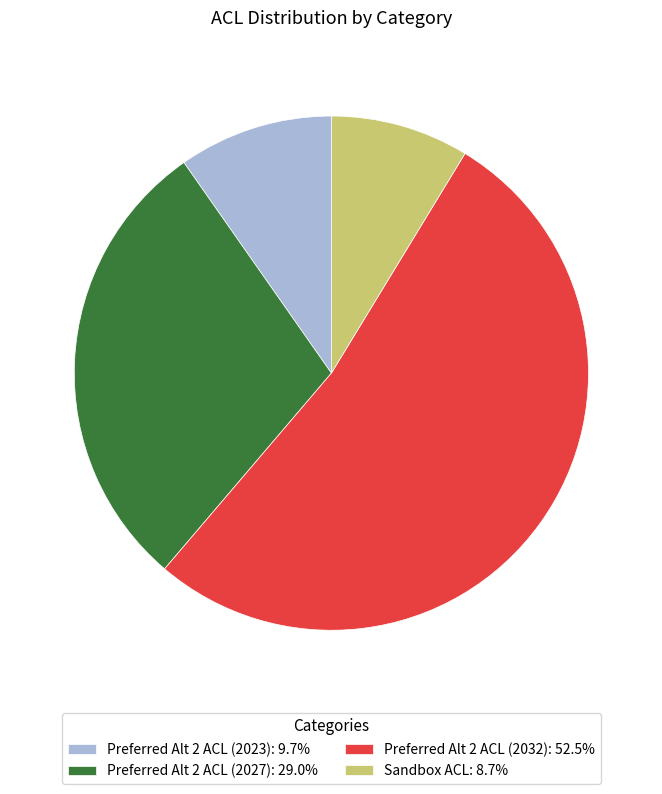

True or false: Preferred Alt 2 ACL (2032) accounts for 53% of the total.

True